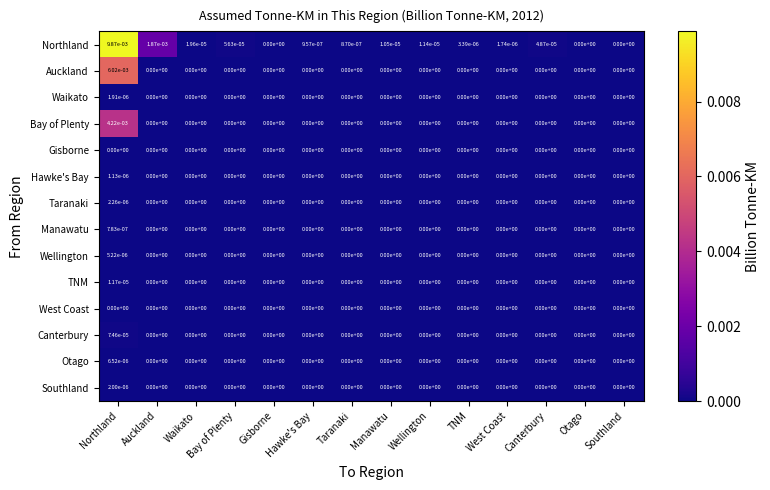

How many data points in Bay of Plenty are above 0?

1